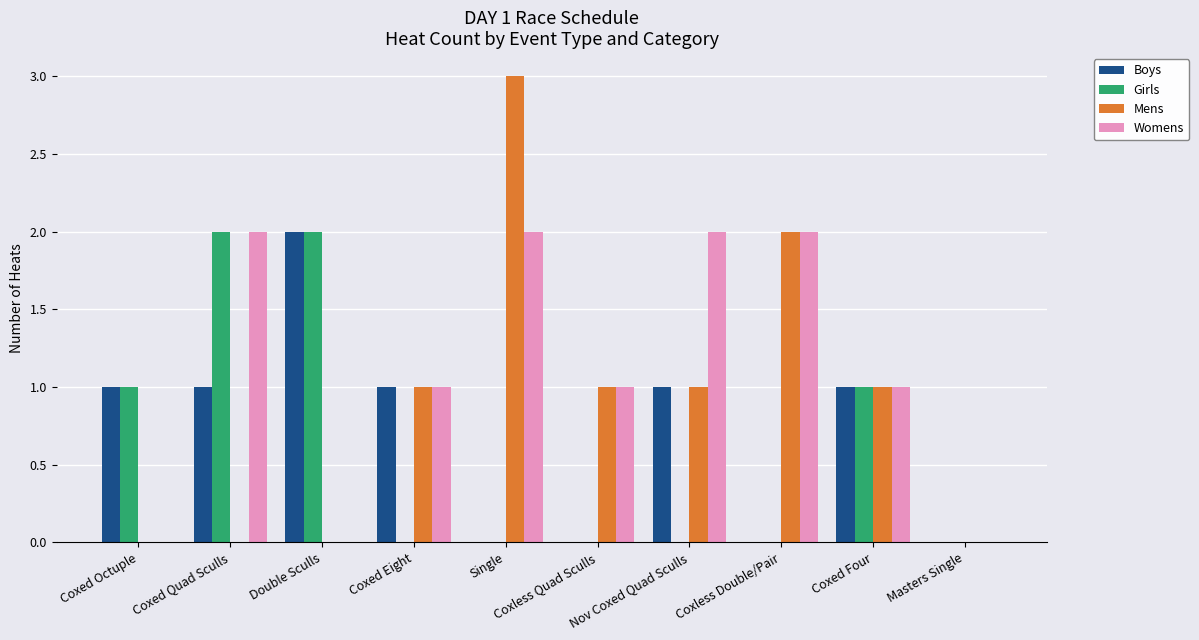

Count the number of categories in the chart.

10